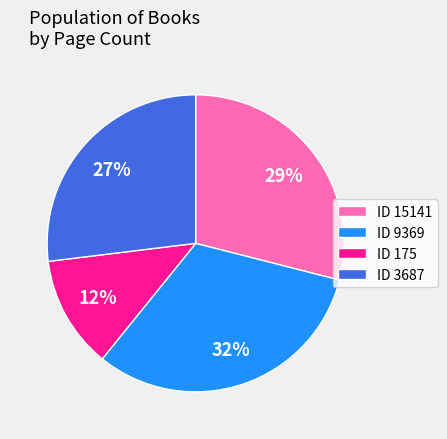

Does ID 9369 represent more than half of the total?

No